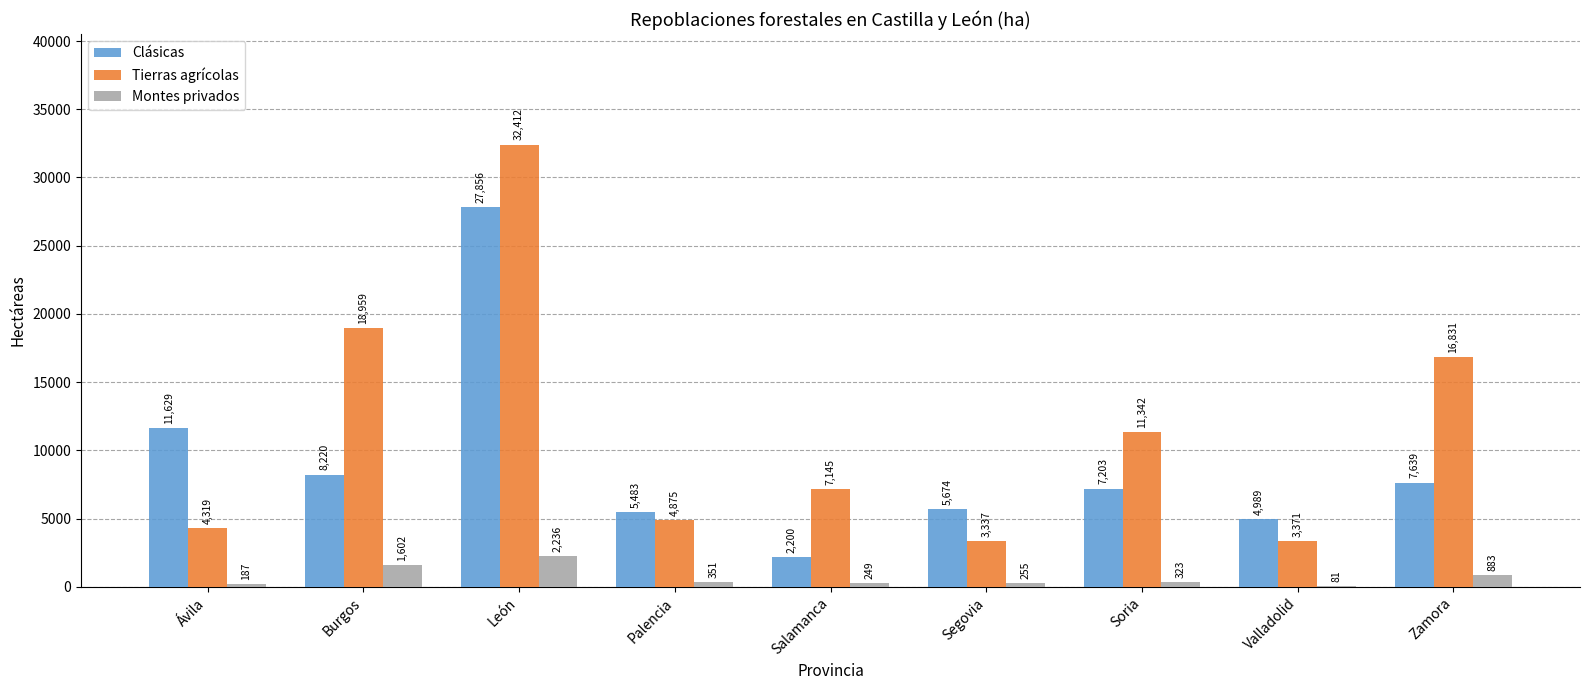

Is it true that Montes privados equals 883 at Zamora?

True